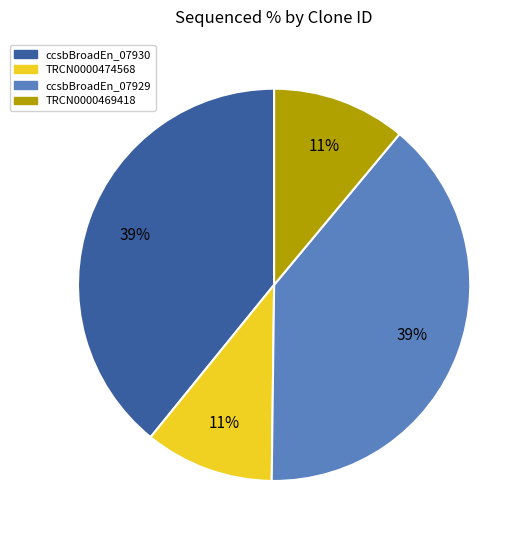

To the nearest percent, what is the average slice percentage?

25%